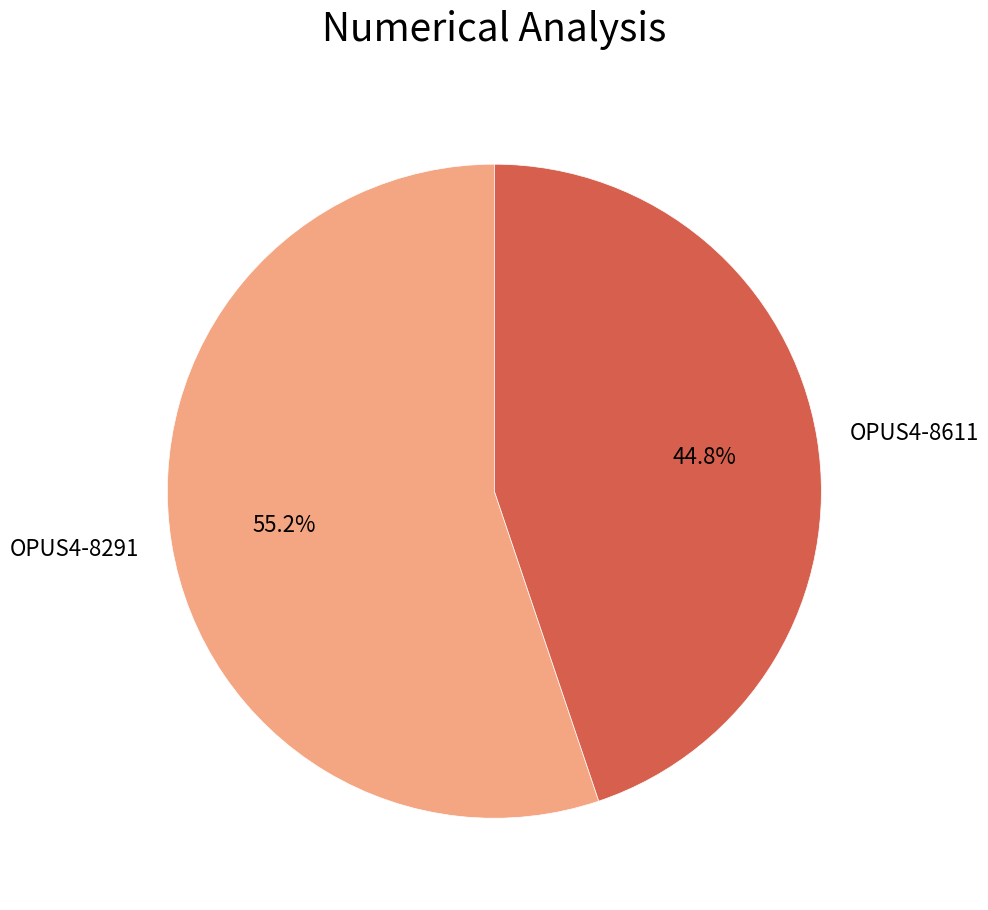

How many segments does this pie chart have?

2